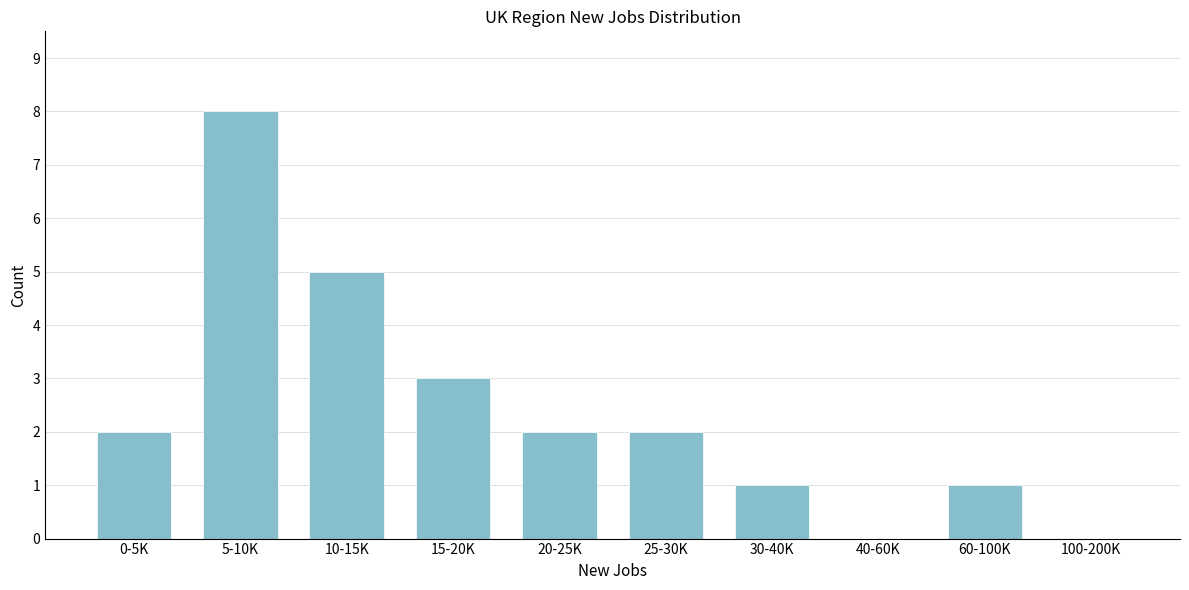

Reading left to right, list all the values displayed in this chart.

0-5K=2	5-10K=8	10-15K=5	15-20K=3	20-25K=2	25-30K=2	30-40K=1	40-60K=0	60-100K=1	100-200K=0